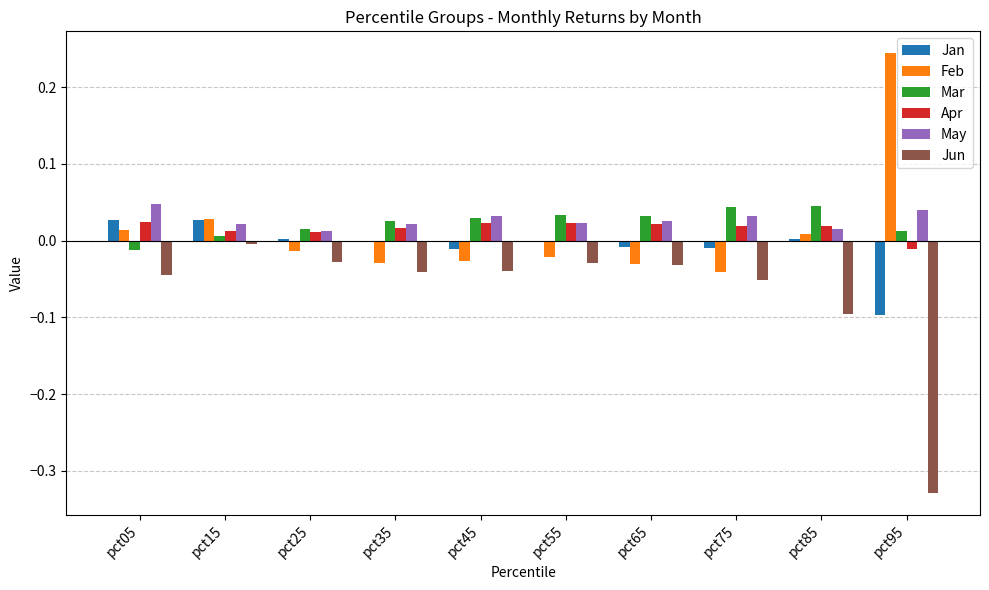

True or false: Feb has a value of 0.4 at pct95.

False